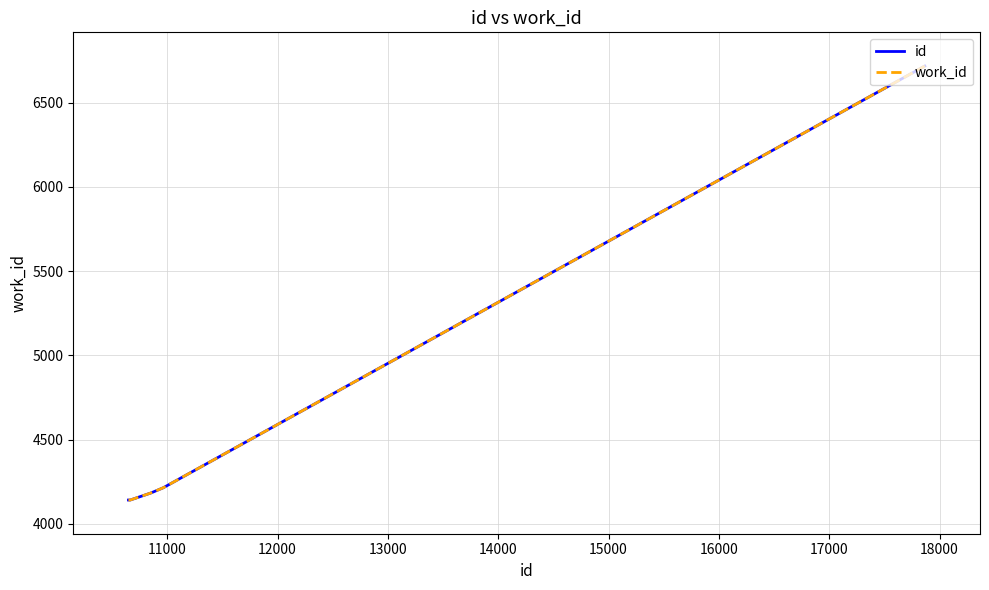

True or false: id and work_id intersect in this chart.

False